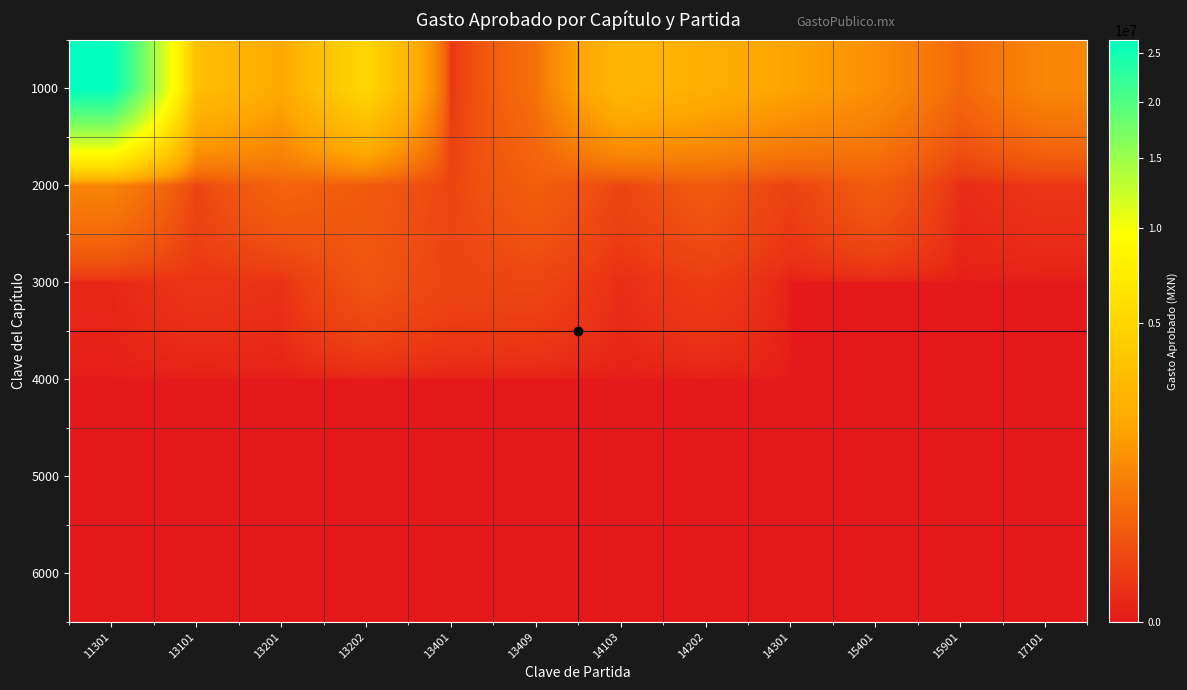

Reading left to right, what are all the values shown in this chart?

1000: 11301=26518111.0	13101=3191761.5	13201=1819773.1	13202=5021982.7	13401=25000.0	13409=530000.0	14103=2654966.9	14202=2128406.1	14301=1644436.7	15401=1100000.0	15901=400000.0	17101=900000.0
2000: 11301=847410.0	13101=94450.0	13201=363460.0	13202=247234.0	13401=98000.0	13409=291600.0	14103=99960.0	14202=245500.0	14301=75000.0	15401=272300.0	15901=11500.0	17101=30000.0
3000: 11301=5000.0	13101=30000.0	13201=21500.0	13202=193460.0	13401=90000.0	13409=95000.0	14103=13000.0	14202=54960.0	14301=0.0	15401=0.0	15901=0.0	17101=0.0
4000: 11301=0.0	13101=0.0	13201=0.0	13202=0.0	13401=0.0	13409=0.0	14103=0.0	14202=0.0	14301=0.0	15401=0.0	15901=0.0	17101=0.0
5000: 11301=0.0	13101=0.0	13201=0.0	13202=0.0	13401=0.0	13409=0.0	14103=0.0	14202=0.0	14301=0.0	15401=0.0	15901=0.0	17101=0.0
6000: 11301=0.0	13101=0.0	13201=0.0	13202=0.0	13401=0.0	13409=0.0	14103=0.0	14202=0.0	14301=0.0	15401=0.0	15901=0.0	17101=0.0